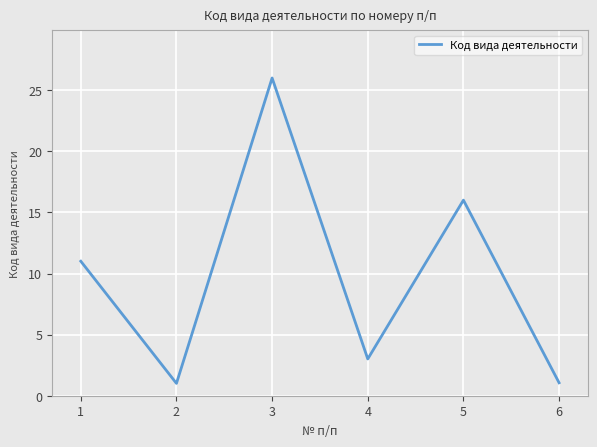

The value at 2 is 1.0. True or false?

True